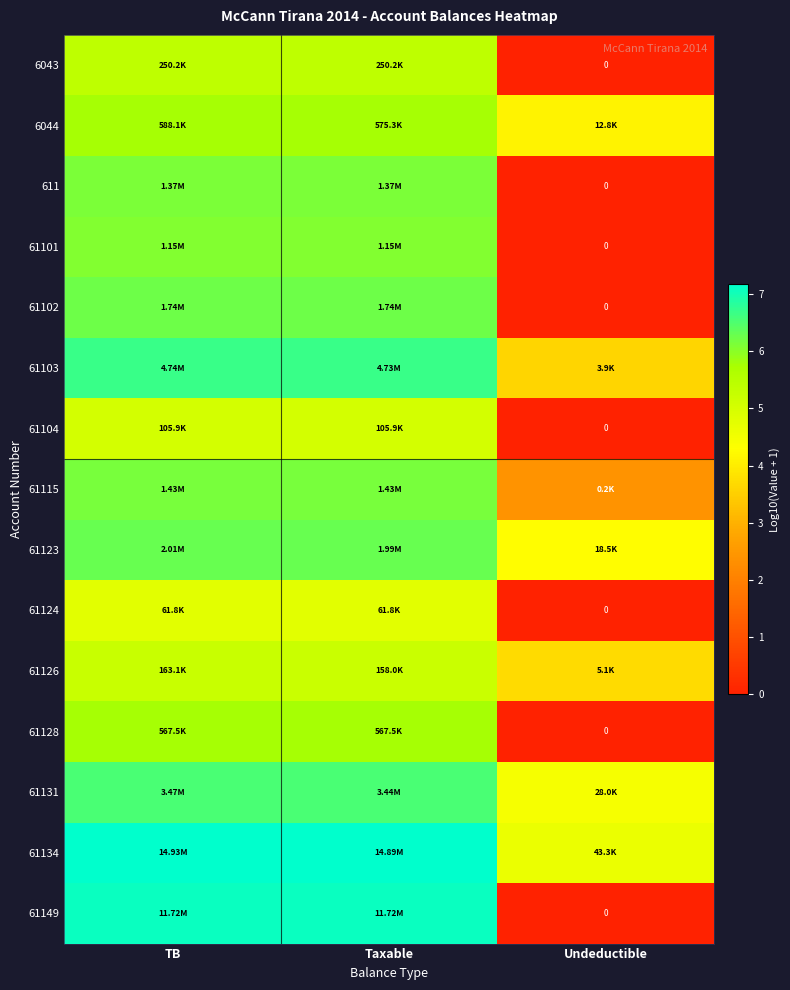

Between TB and Undeductible, which series saw the biggest shift?

61149